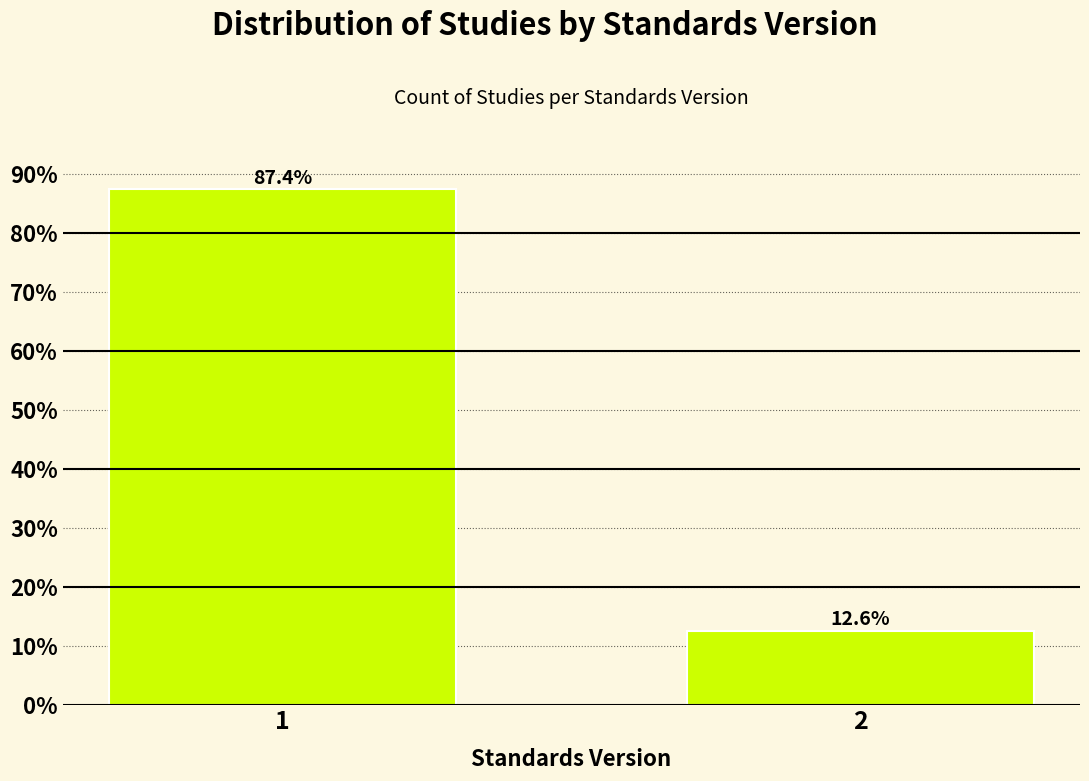

Reading right to left, list all the values displayed in this chart.

2=12.6	1=87.4